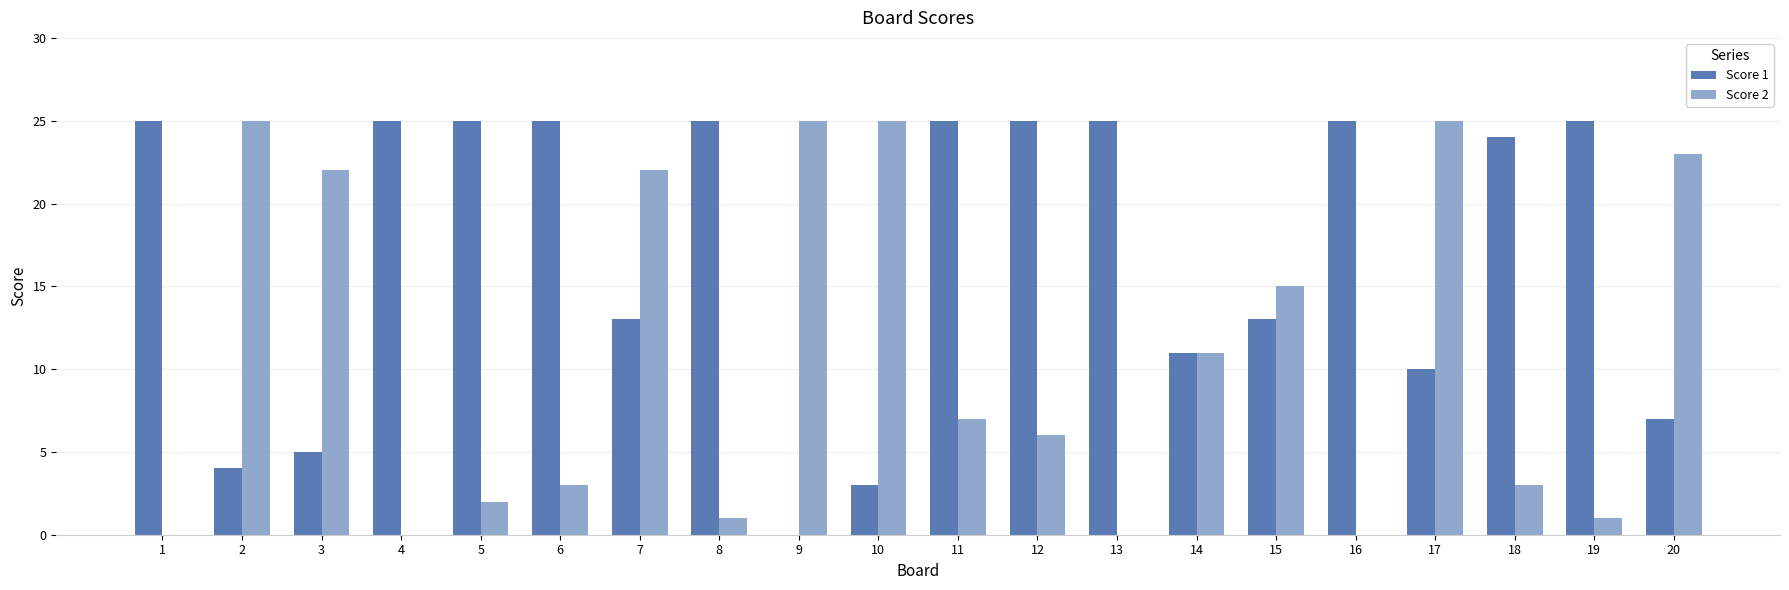

What is the maximum value shown in the chart?

25